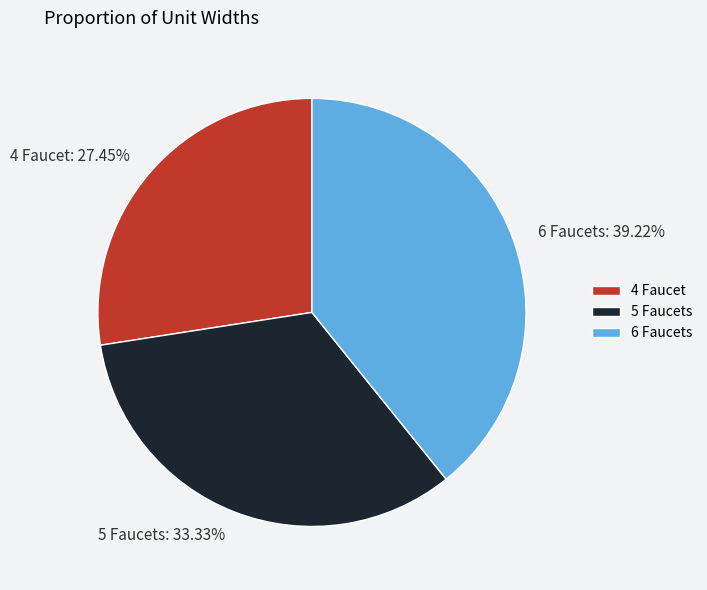

To the nearest percent, what is the combined percentage of 5 Faucets and 6 Faucets?

73%